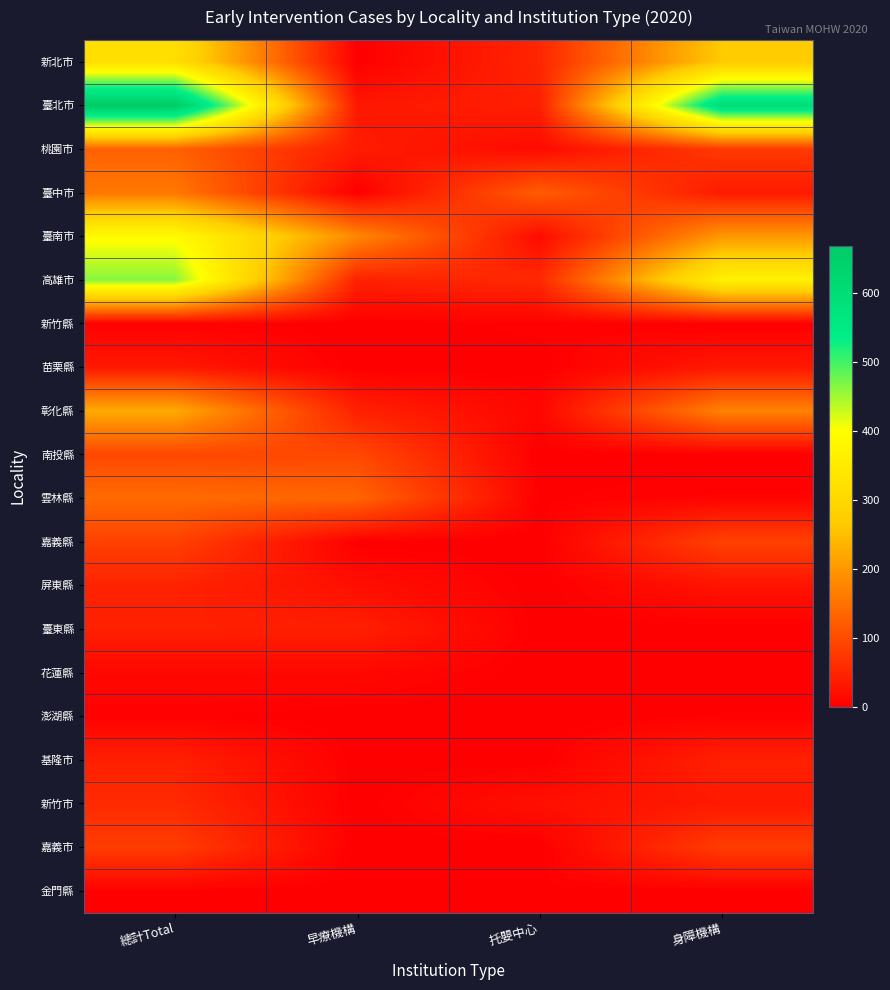

What is the spread (max minus min) of values at 身障機構?

597